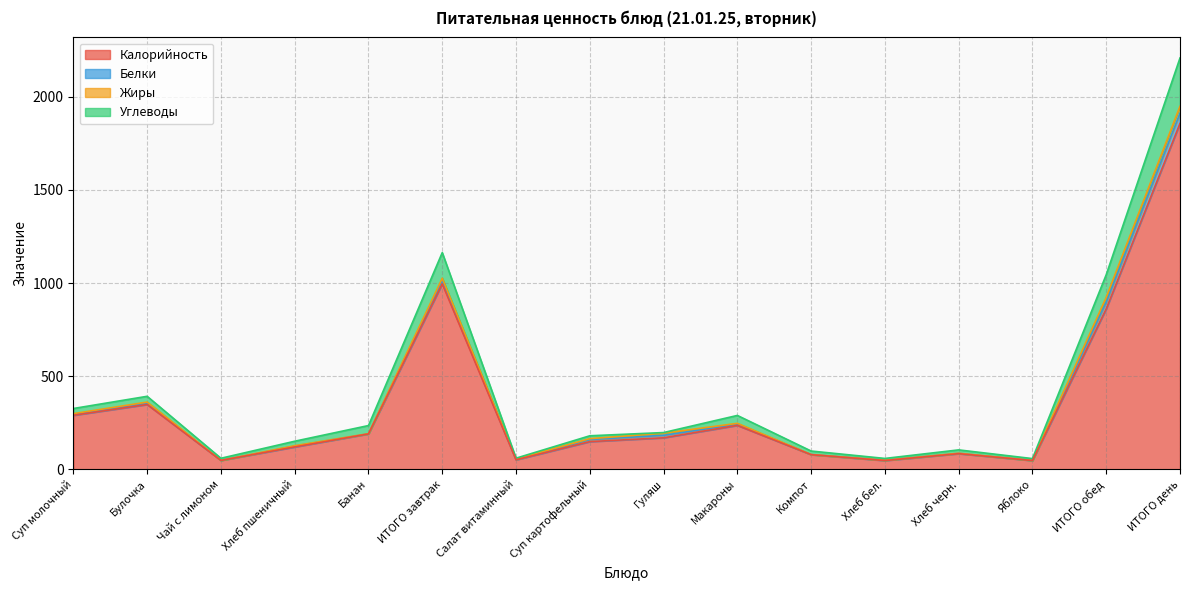

At which category is the sum across all series the highest?

ИТОГО день